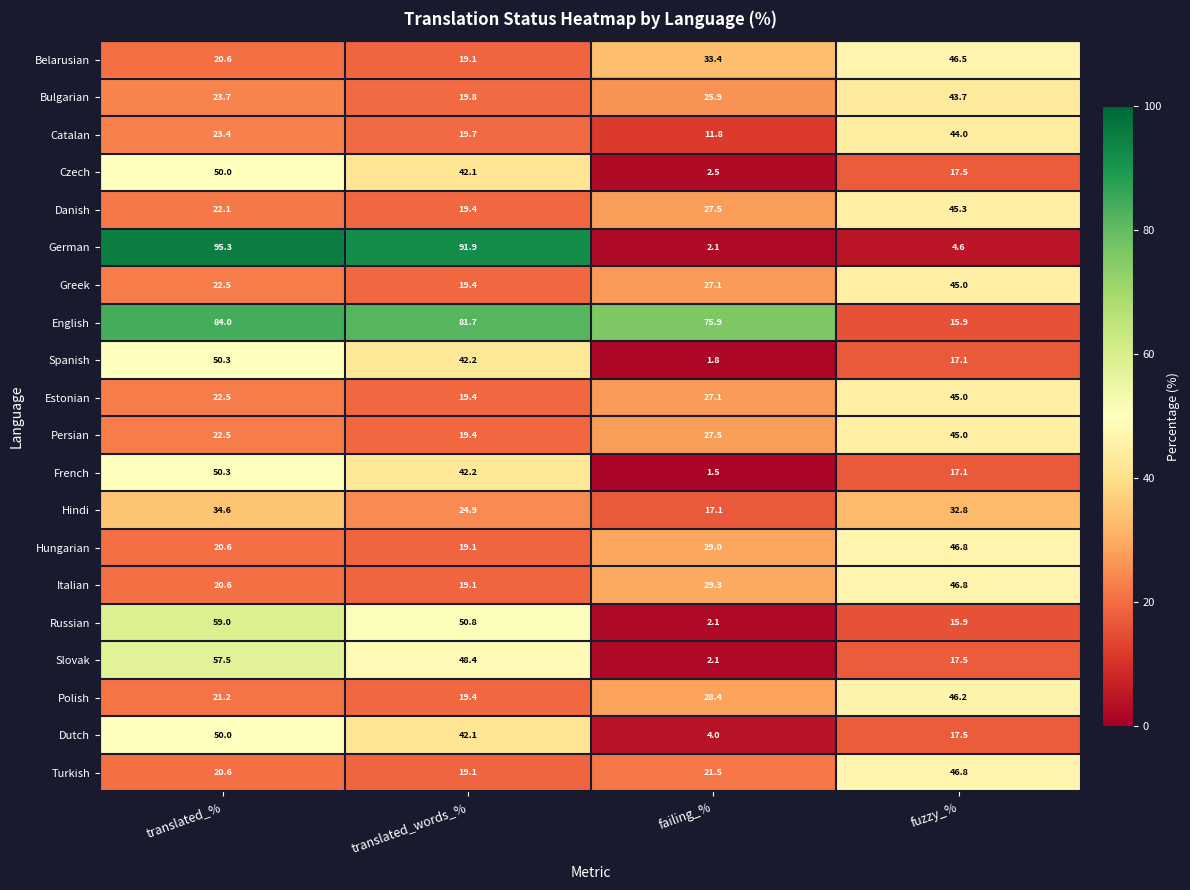

Where is Slovak nearest to the value 29?

fuzzy_%